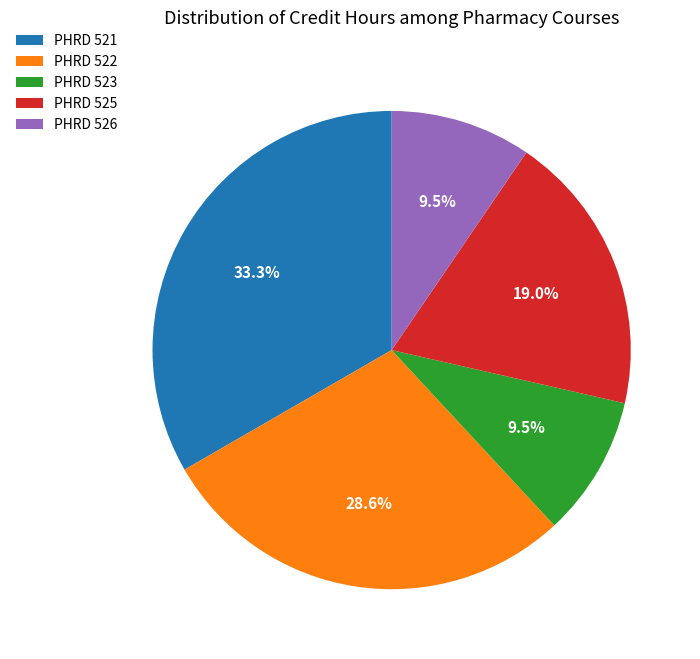

Does PHRD 521 represent more than half of the total?

No